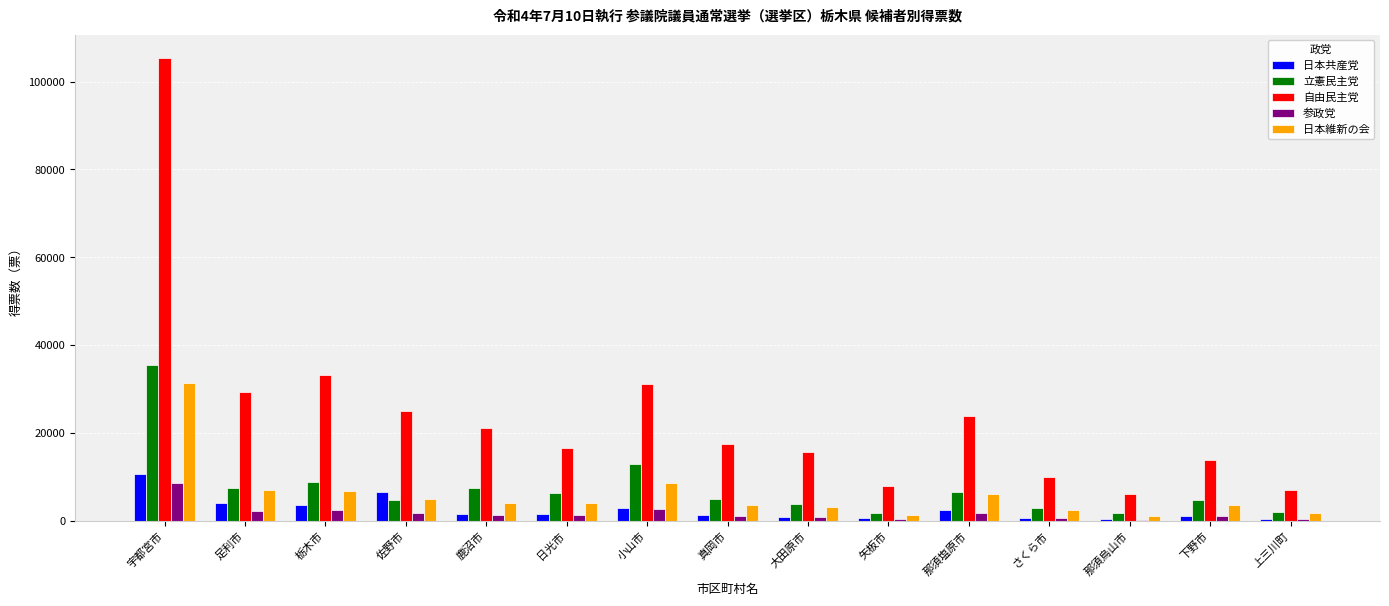

Which series has the largest total across all categories?

自由民主党